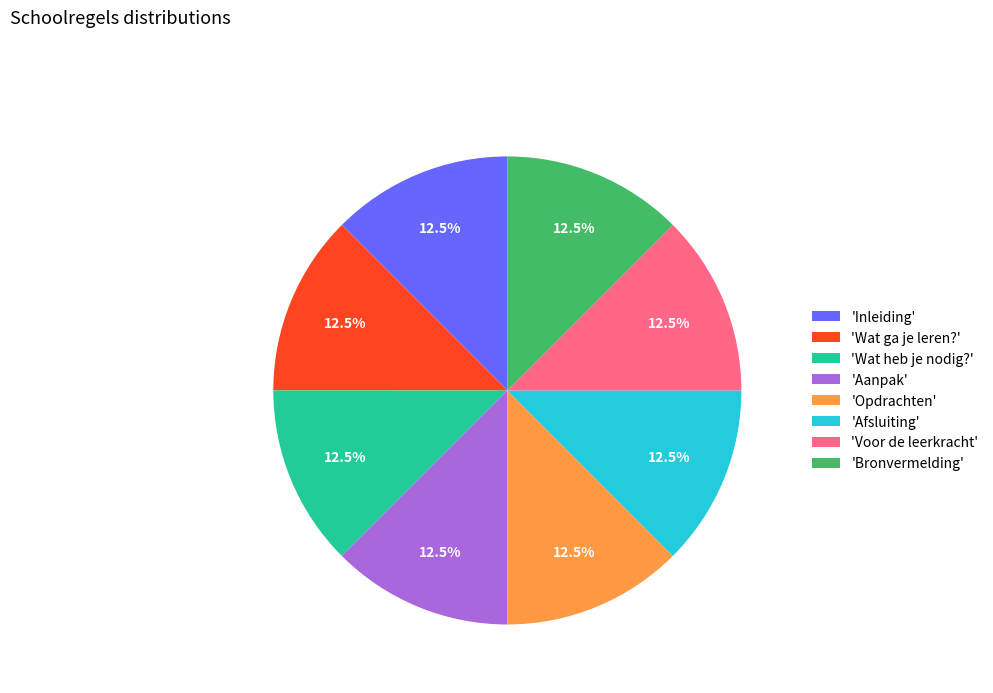

To the nearest percent, what is the average slice percentage?

12%